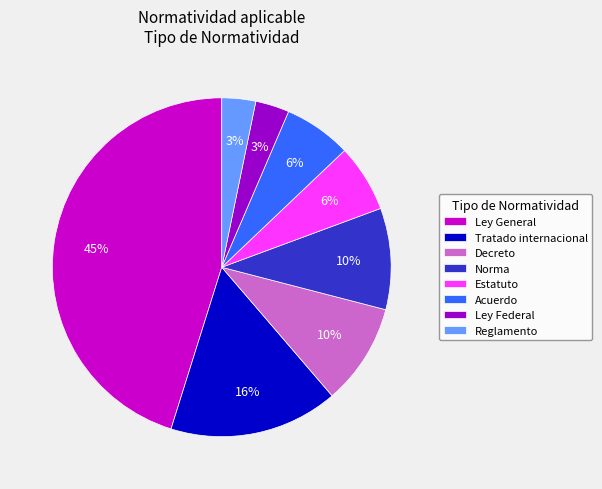

To the nearest percent, what portion does Decreto represent?

10%